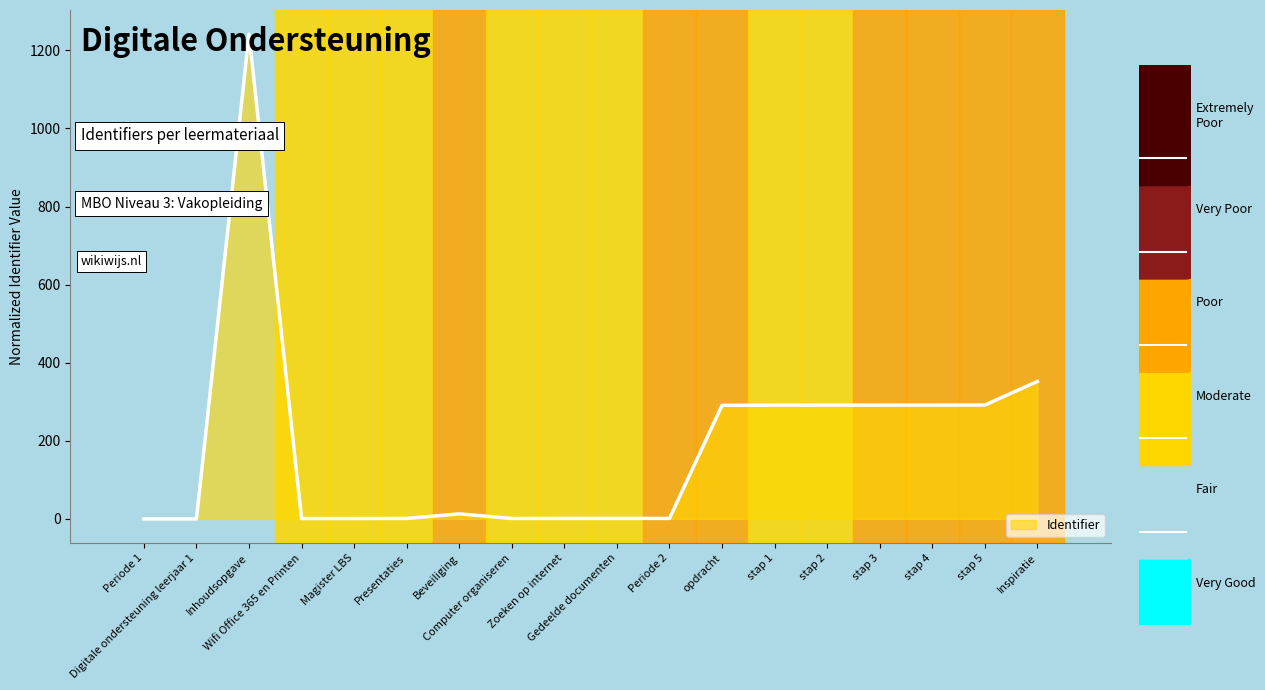

Reading left to right, transcribe all the data shown in this chart.

0.0	0.0	1241.3	1.0	1.0	1.3	13.0	1.1	1.3	1.4	1.3	291.0	291.3	291.3	291.5	291.6	291.7	352.2